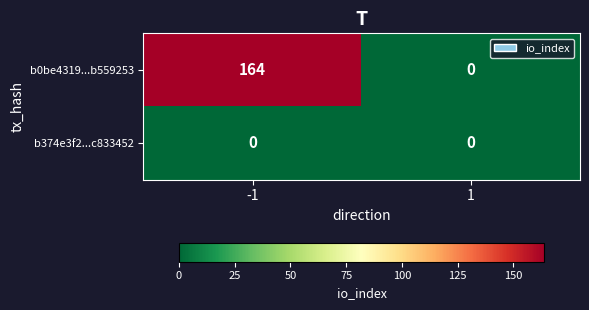

True or false: b374e3f2...c833452 has a value of 0 at -1.

True